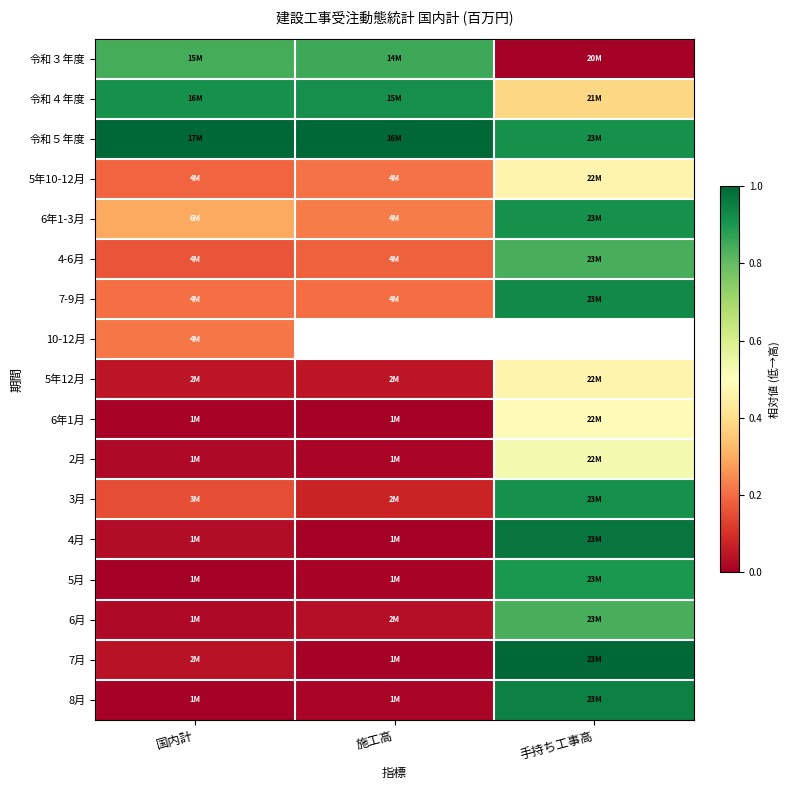

At which label is 令和４年度 closest to 0?

手持ち工事高